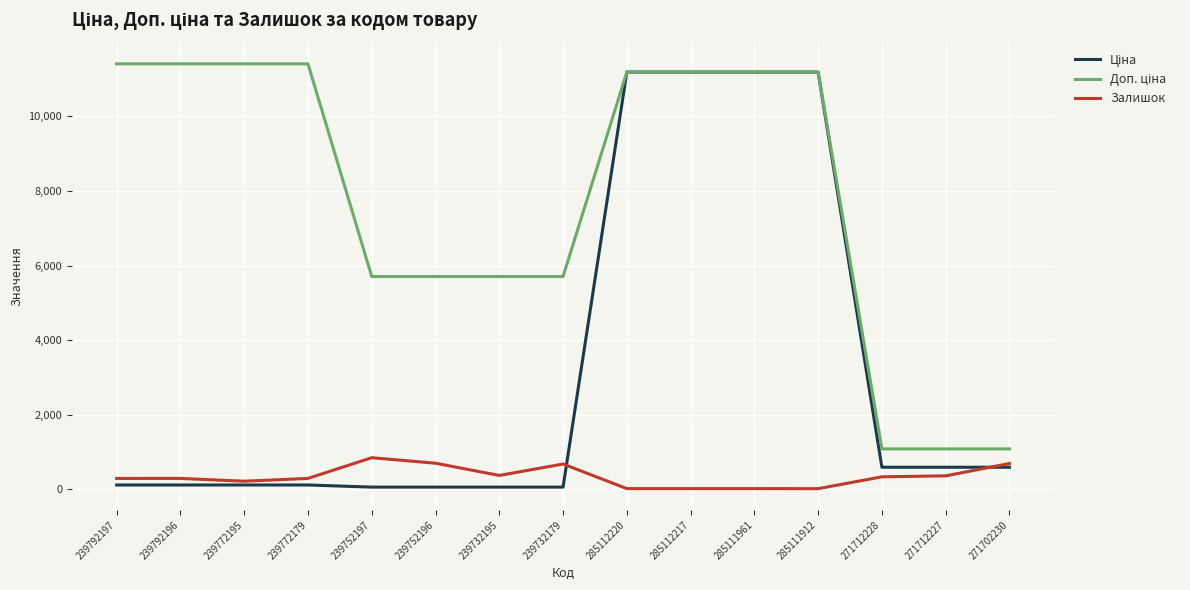

The Залишок series shows 215.0 at 239772195. True or false?

True